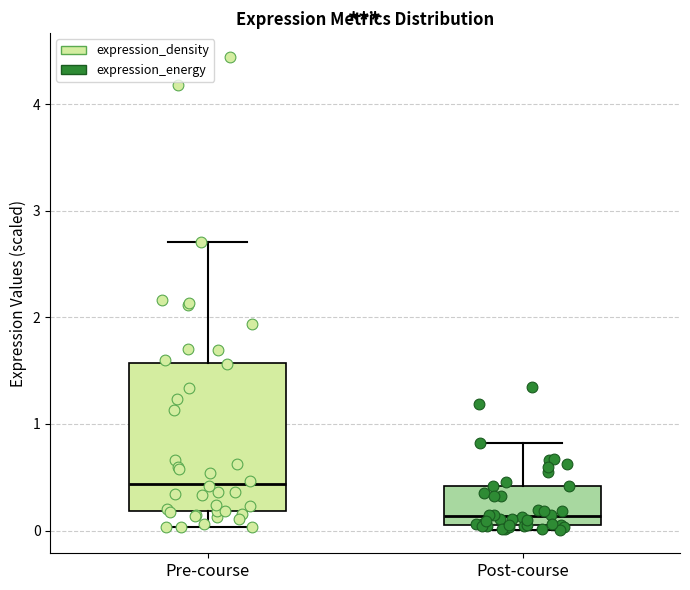

Reading left to right, read every box against the y-axis: the position of its median line, the range the box covers, and the ends of its whiskers. The values are not printed on the chart, so give them approximately, as read against the axis.

Pre-course: median 0.4, box 0.2 to 1.6, whiskers 0.0 to 2.7
Post-course: median 0.1, box 0.0 to 0.4, whiskers 0.0 (just below the box's lower edge) to 0.8